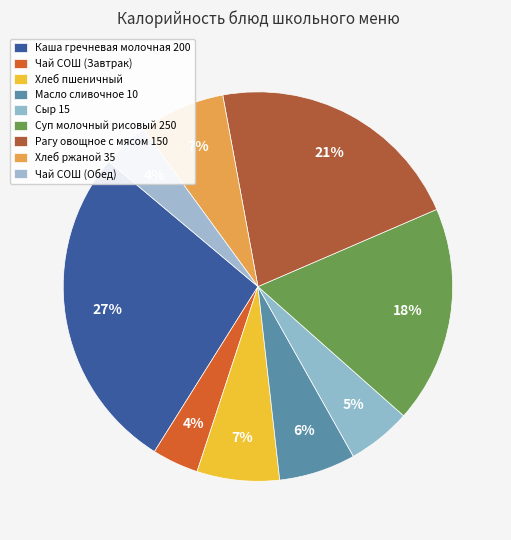

To the nearest percent, what portion does Хлеб пшеничный represent?

7%